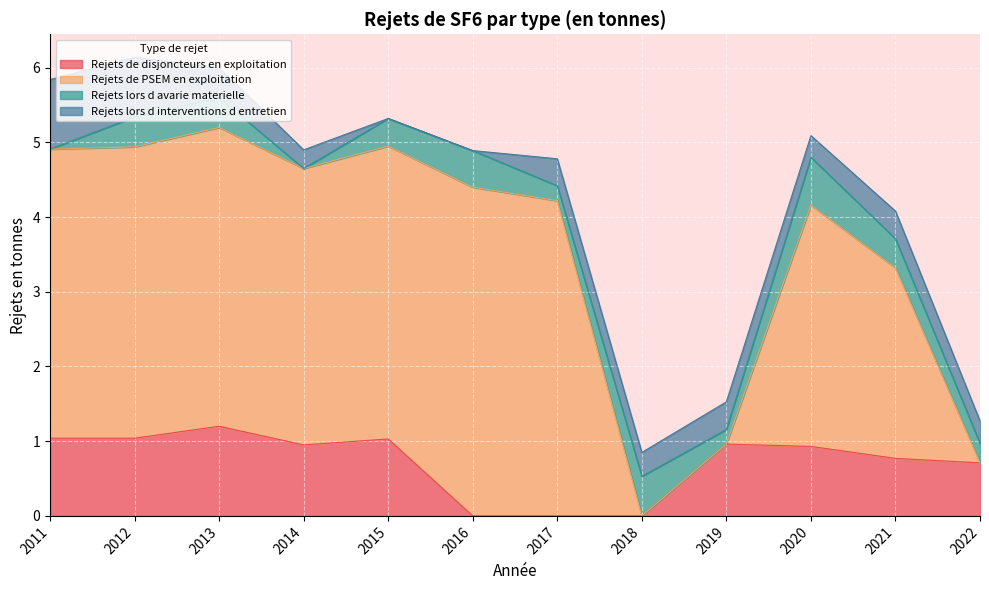

How many interior local peaks does the Rejets lors d interventions d entretien series have?

3